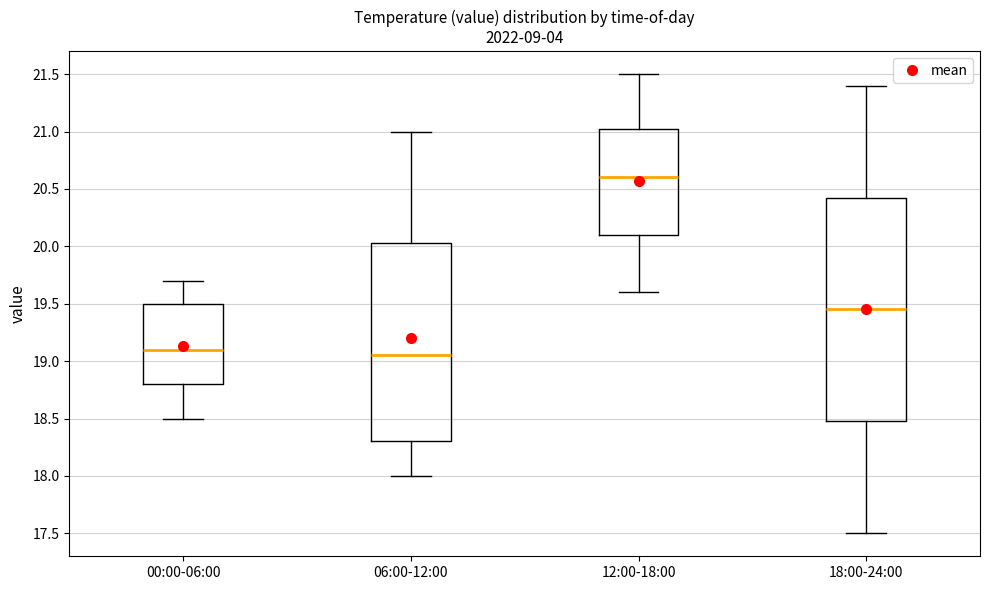

Which box's median line is the lowest?

06:00-12:00